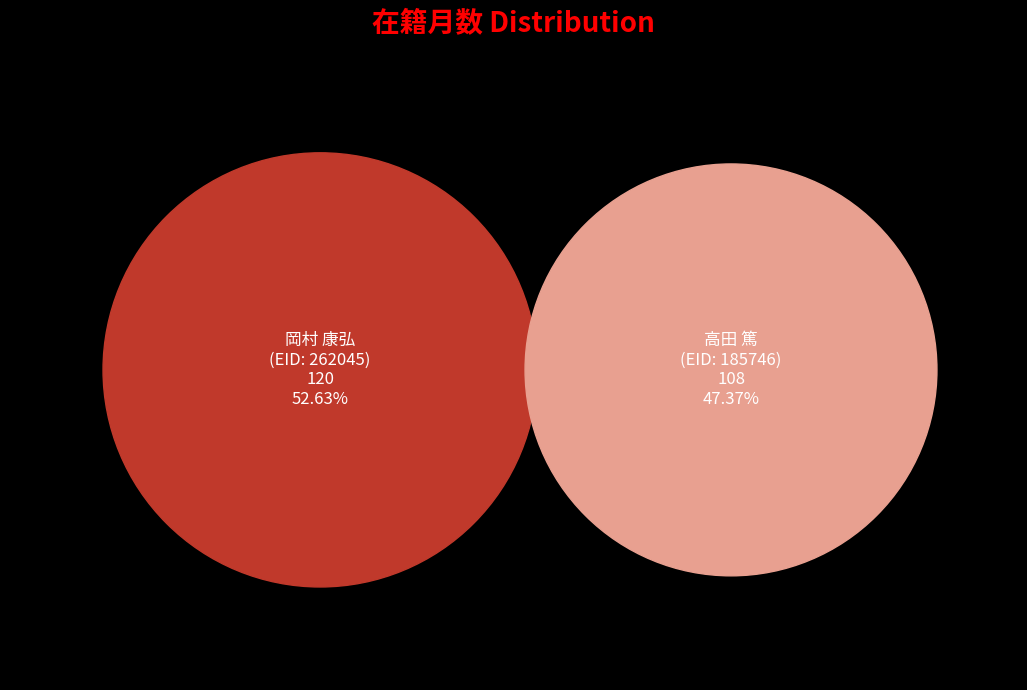

How many slices are in this pie chart?

2